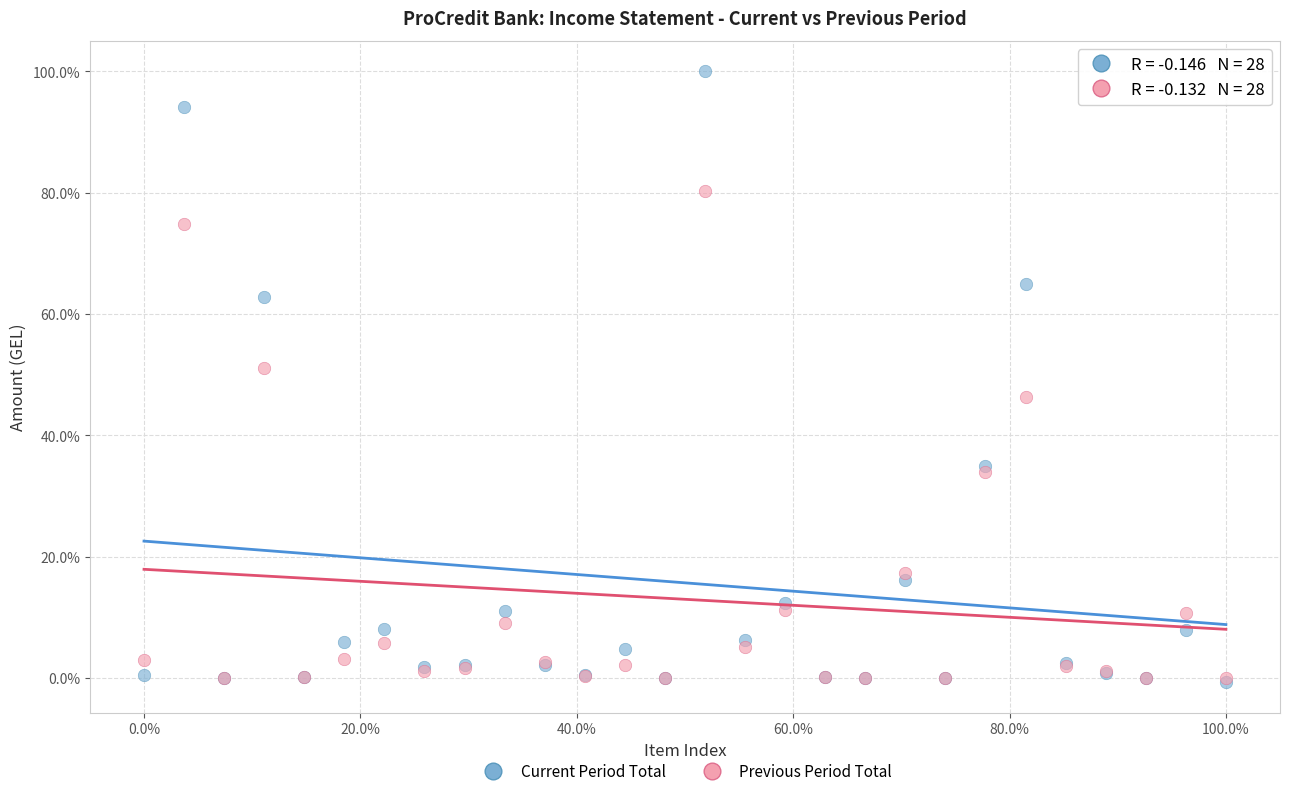

What are all the series names shown in the legend?

Current Period Total, Previous Period Total